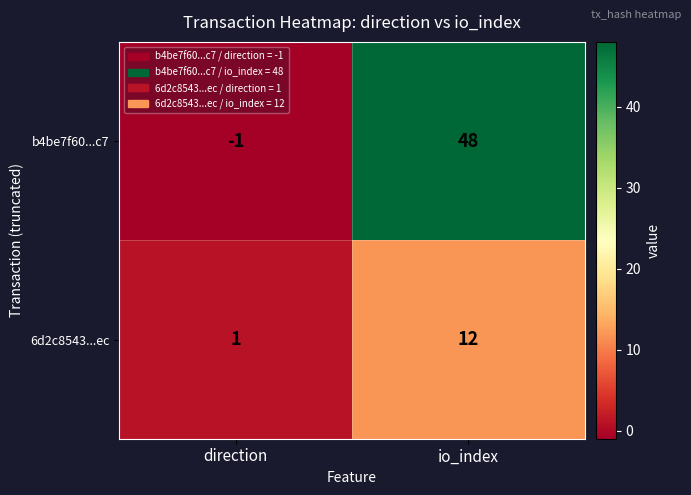

What is the difference between the maximum and minimum values in the 6d2c8543...ec series?

11